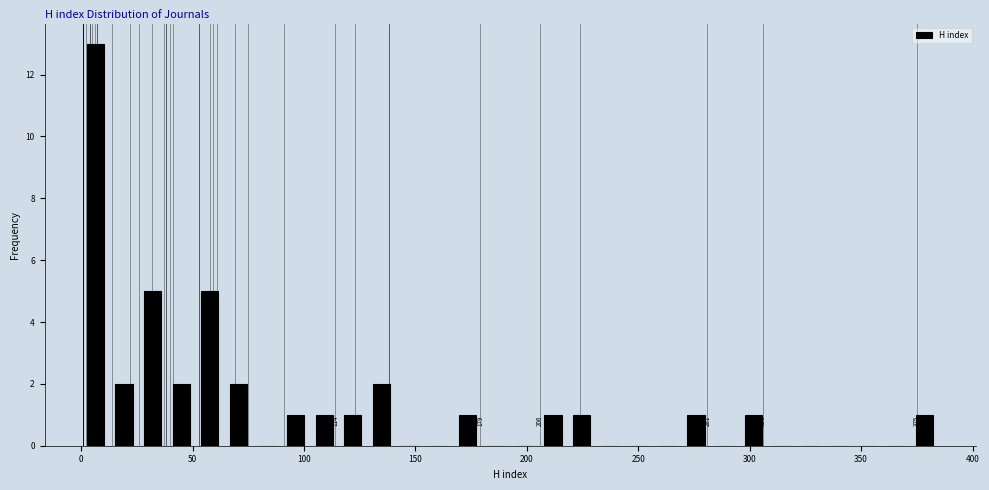

Read against the x-axis, roughly where is the centre of the tallest bar?

5